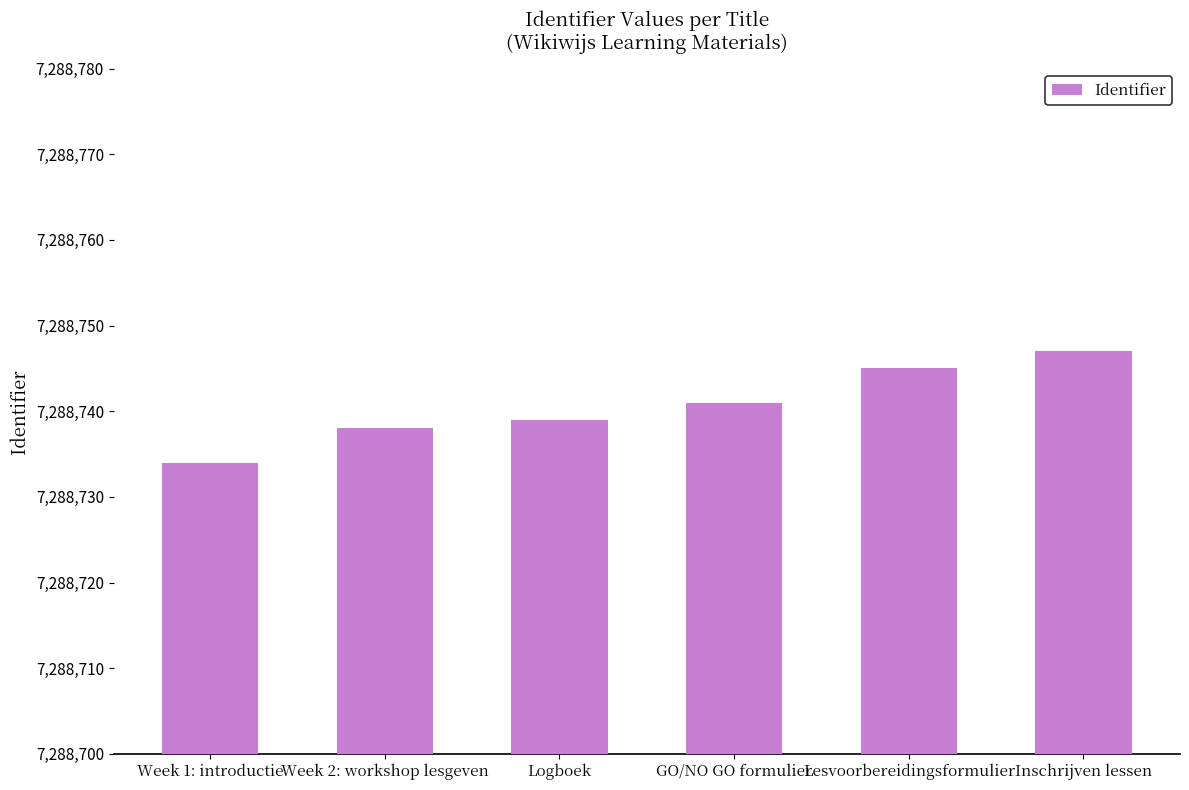

Which has a higher value, Logboek or Week 1: introductie?

Logboek